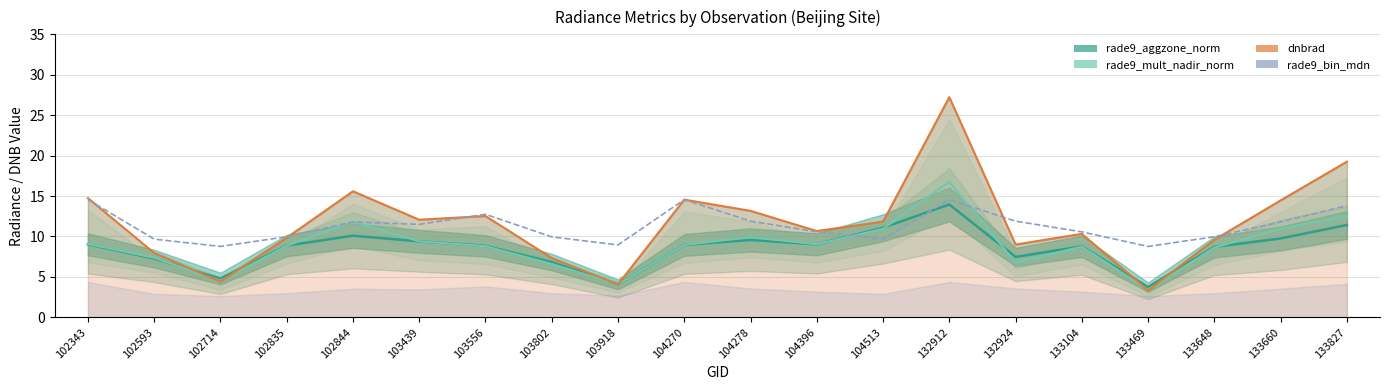

What is the total value across all series at 103556?

42.9